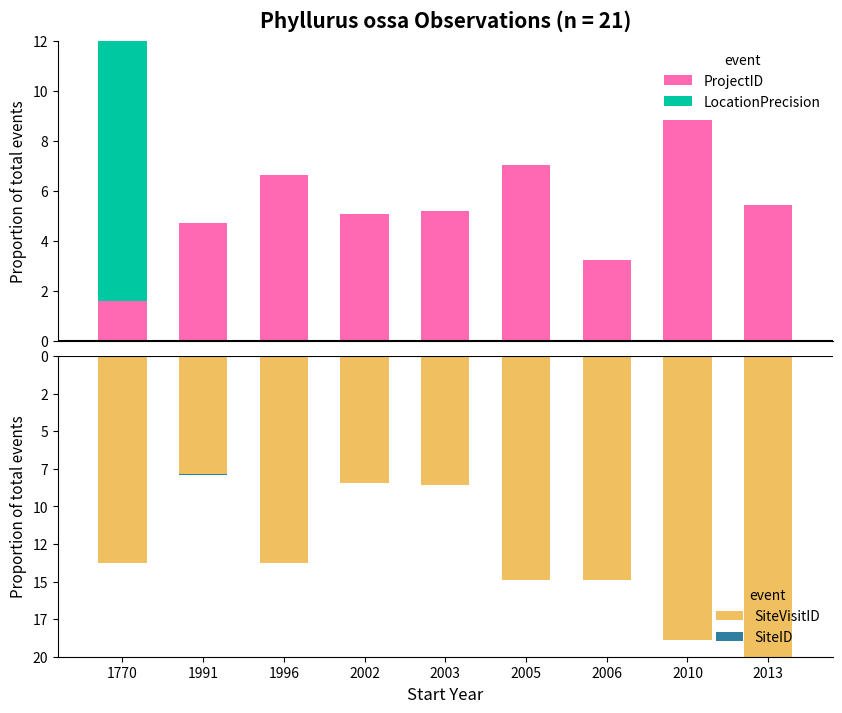

What is the value of the LocationPrecision bar at the 1st from the left?

10.4